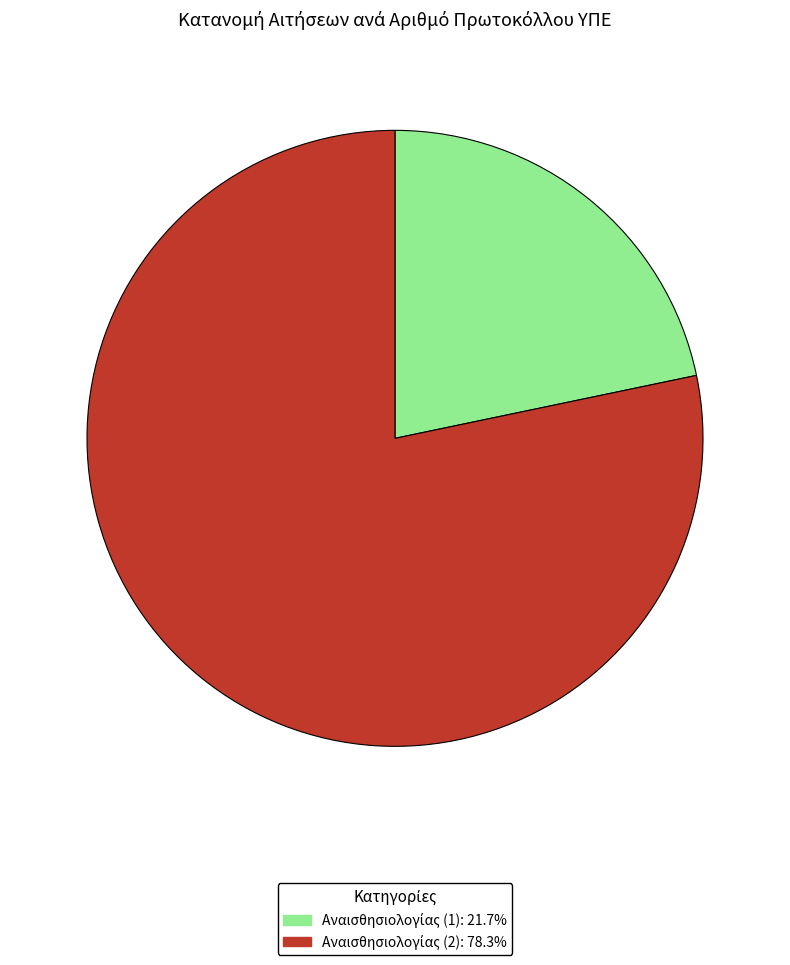

Is there any slice that represents more than half of the pie?

Yes